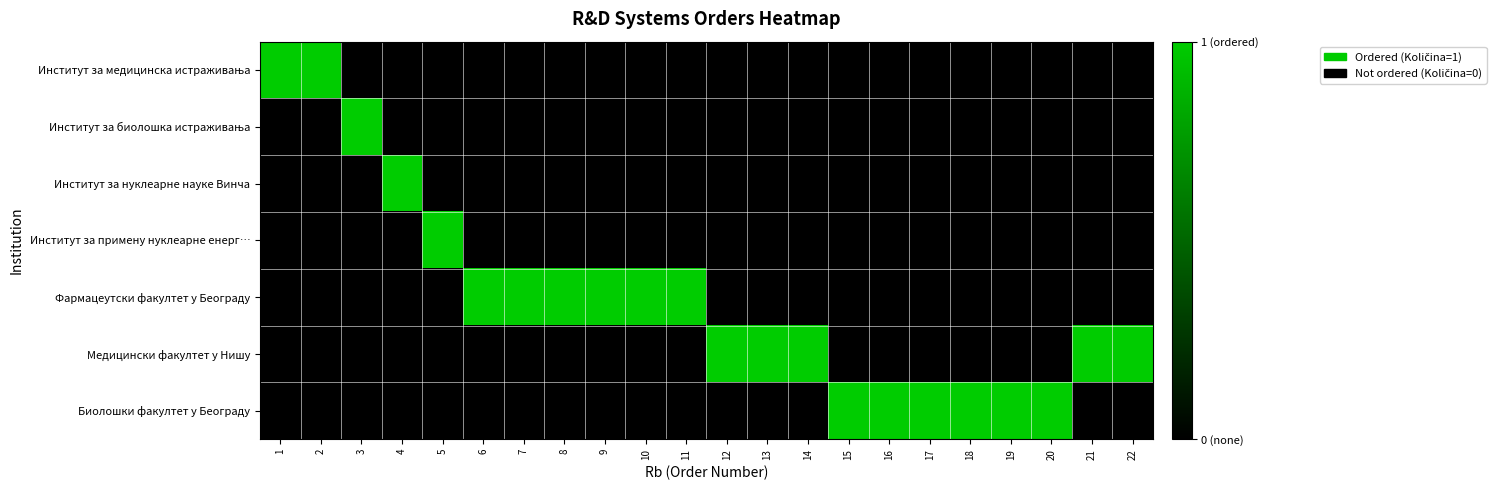

How many categories are shown in the chart?

22